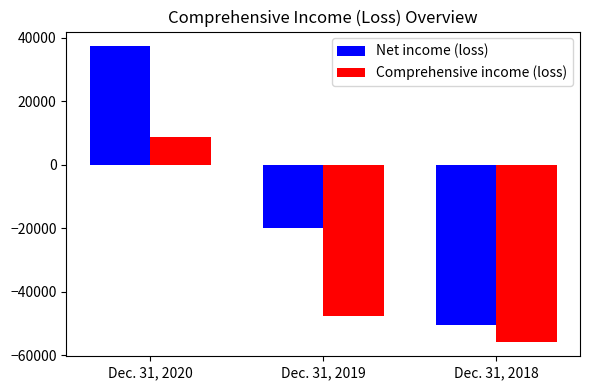

What are all the series names shown in the legend?

Net income (loss), Comprehensive income (loss)